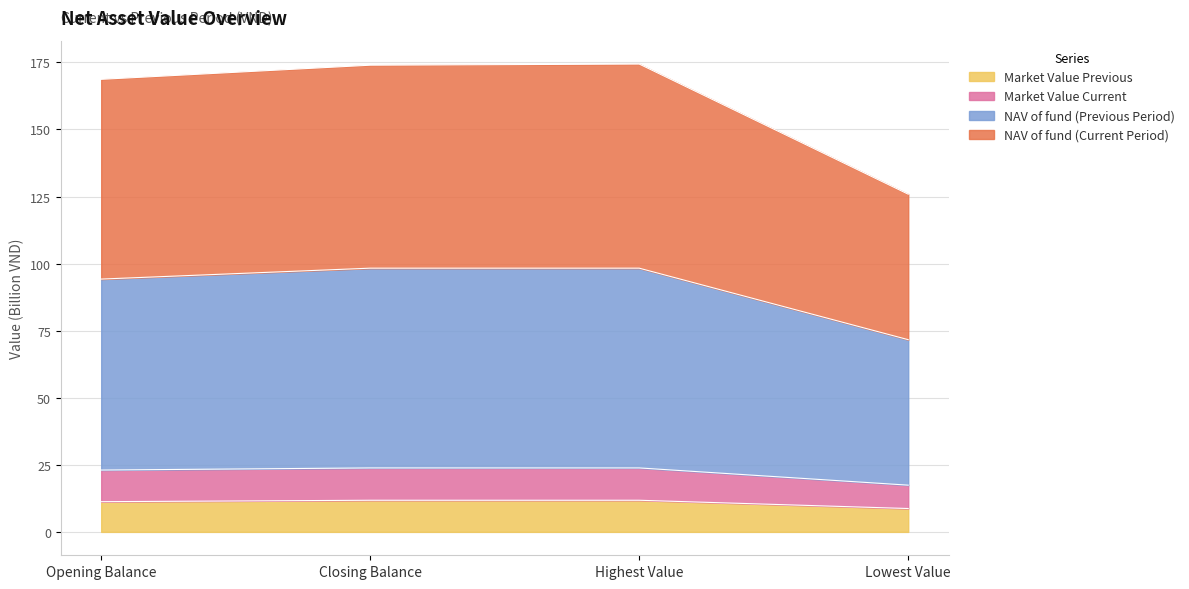

True or false: Market Value Previous and Market Value Current intersect in this chart.

False